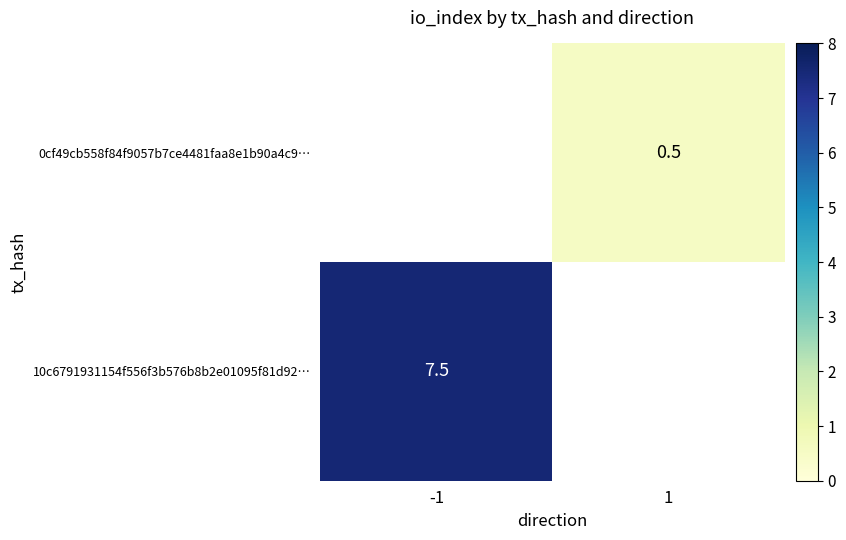

Is it true that 0cf49cb558f84f9057b7ce4481faa8e1b90a4c9… equals 0.5 at 1?

True